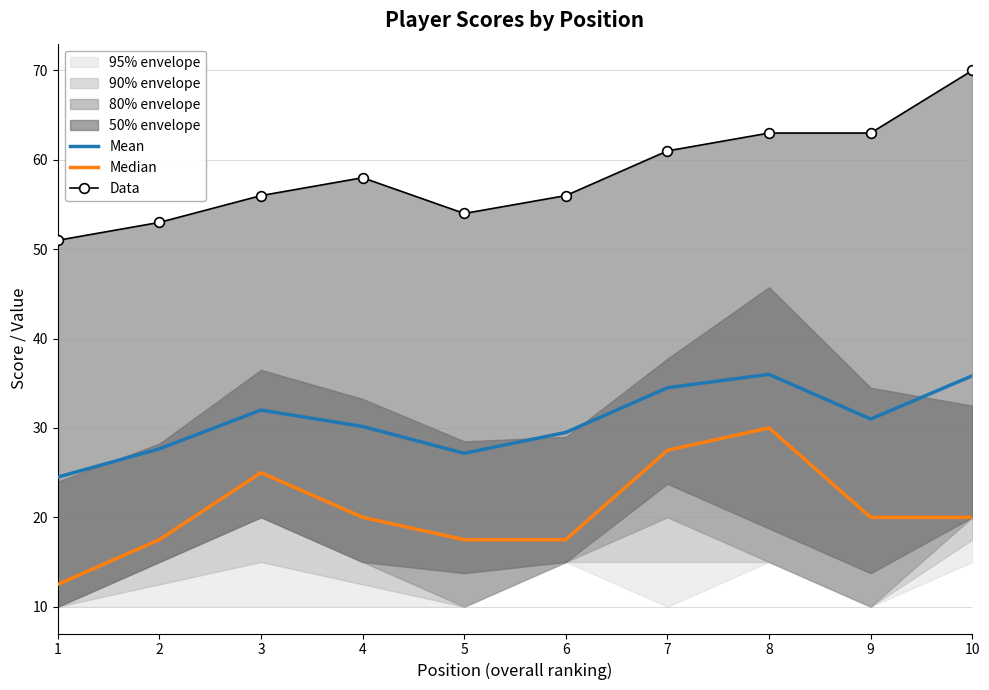

Reading left to right, transcribe all the data shown in this chart.

Mean: 24.5	27.7	32.0	30.2	27.2	29.5	34.5	36.0	31.0	35.8
Median: 12.5	17.5	25.0	20.0	17.5	17.5	27.5	30.0	20.0	20.0
Data: 51.0	53.0	56.0	58.0	54.0	56.0	61.0	63.0	63.0	70.0